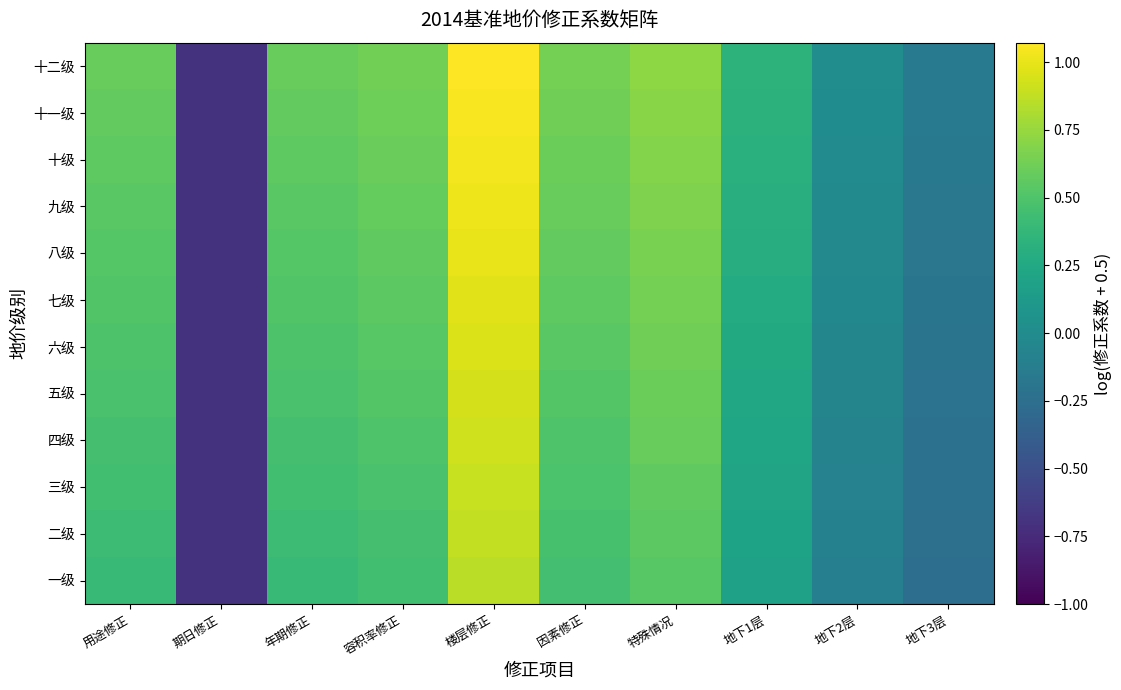

At how many categories does at least one series exceed 0?

8